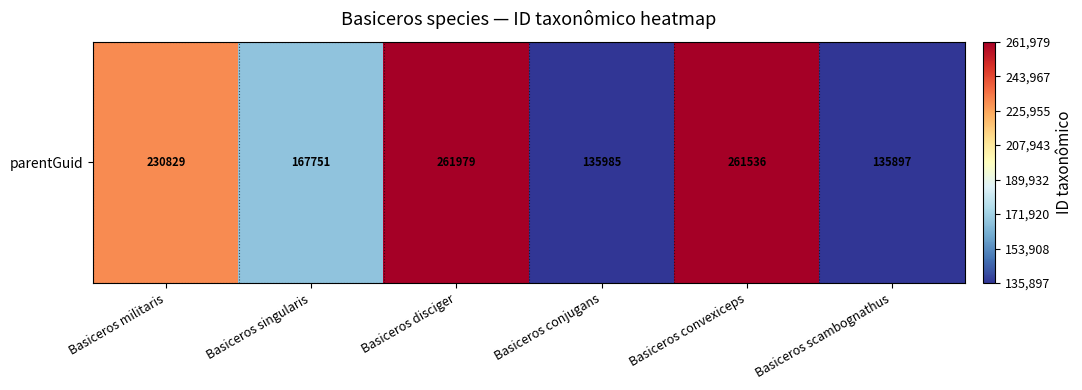

The value at Basiceros singularis is 167751. True or false?

True